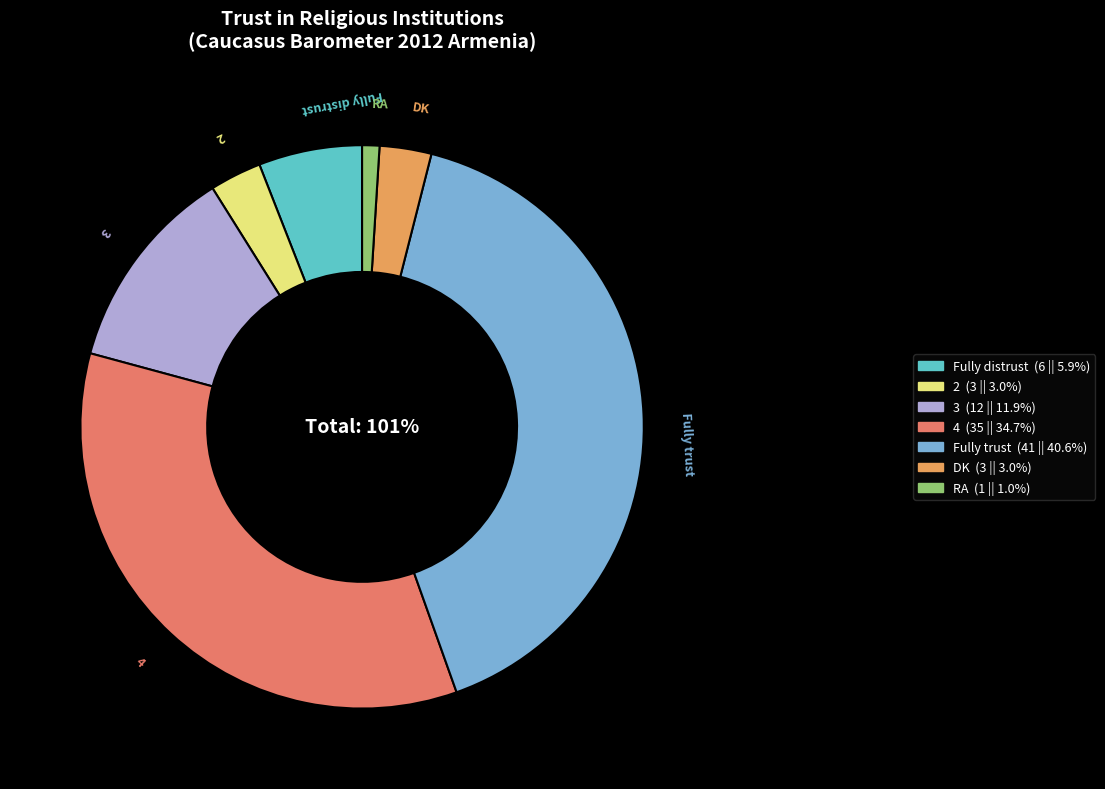

What portion of the pie excludes DK?

97.0%